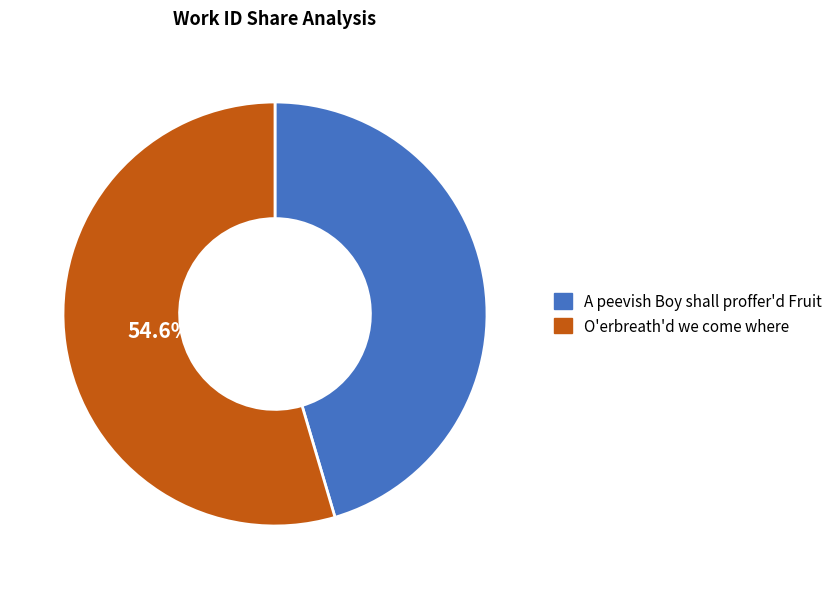

Is the sum of O'erbreath'd we come where and A peevish Boy shall proffer'd Fruit greater than half?

Yes